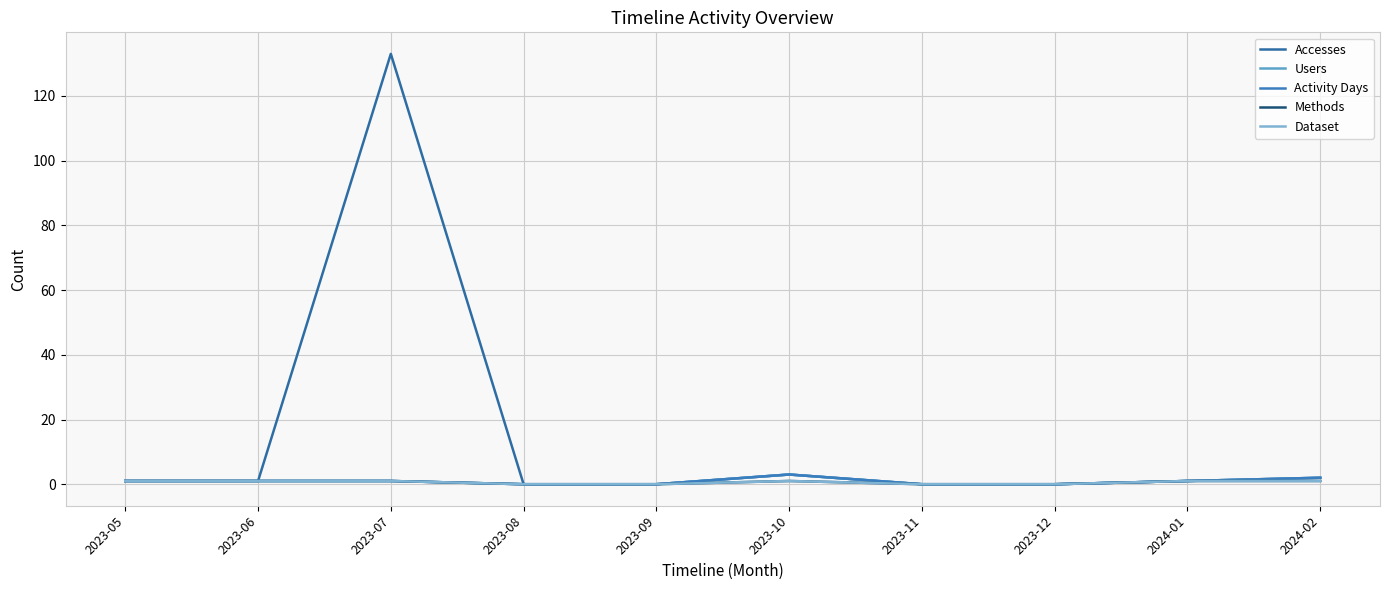

Is this an area chart (filled region under the line)?

No